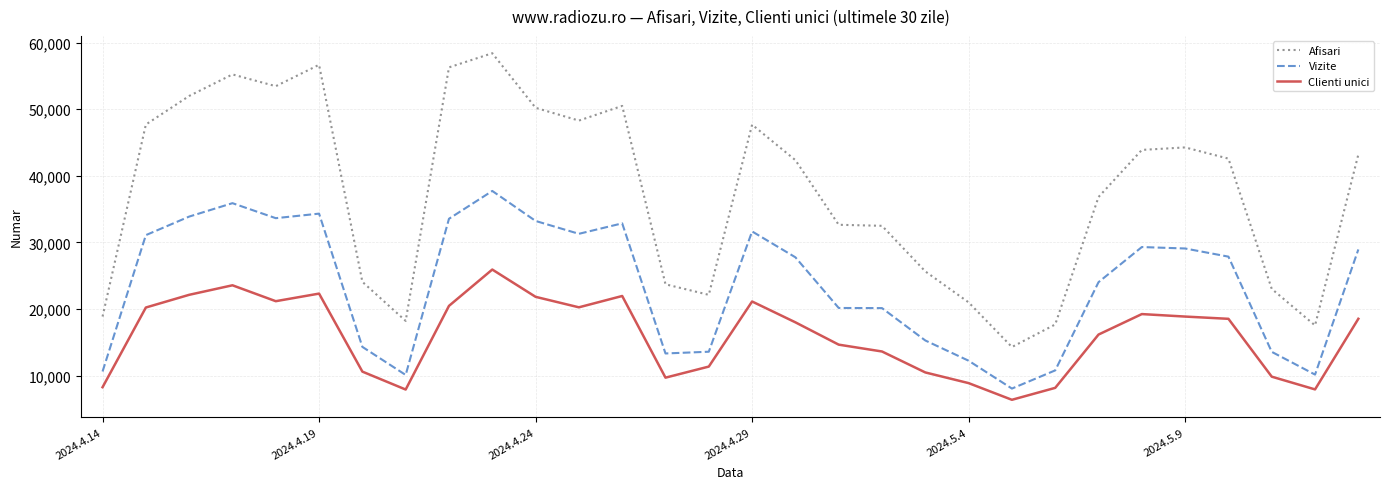

True or false: Afisari and Vizite intersect in this chart.

False